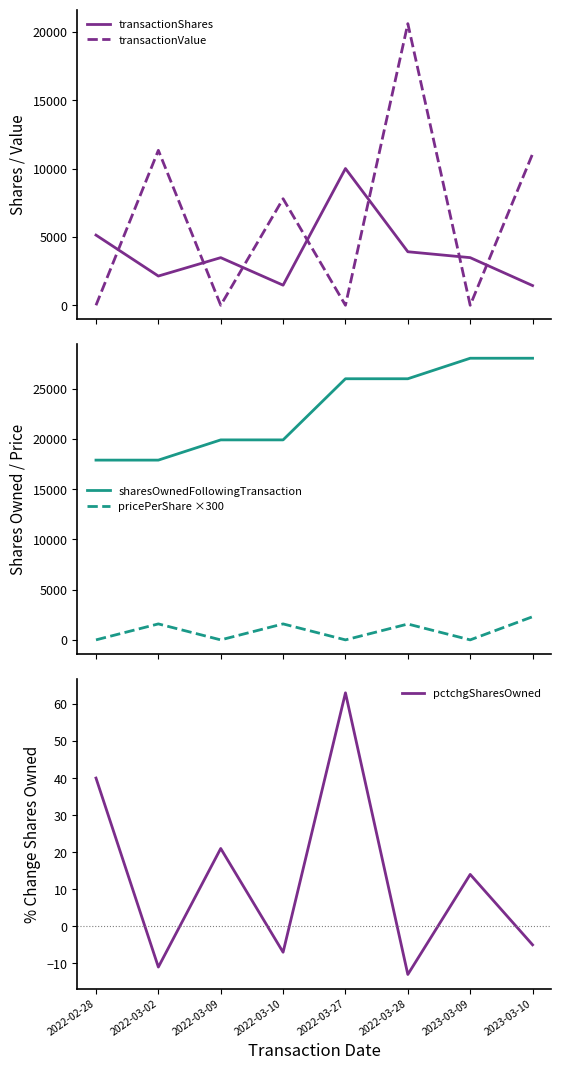

What is the difference between the highest and lowest values at 2022-02-28?

17892.0